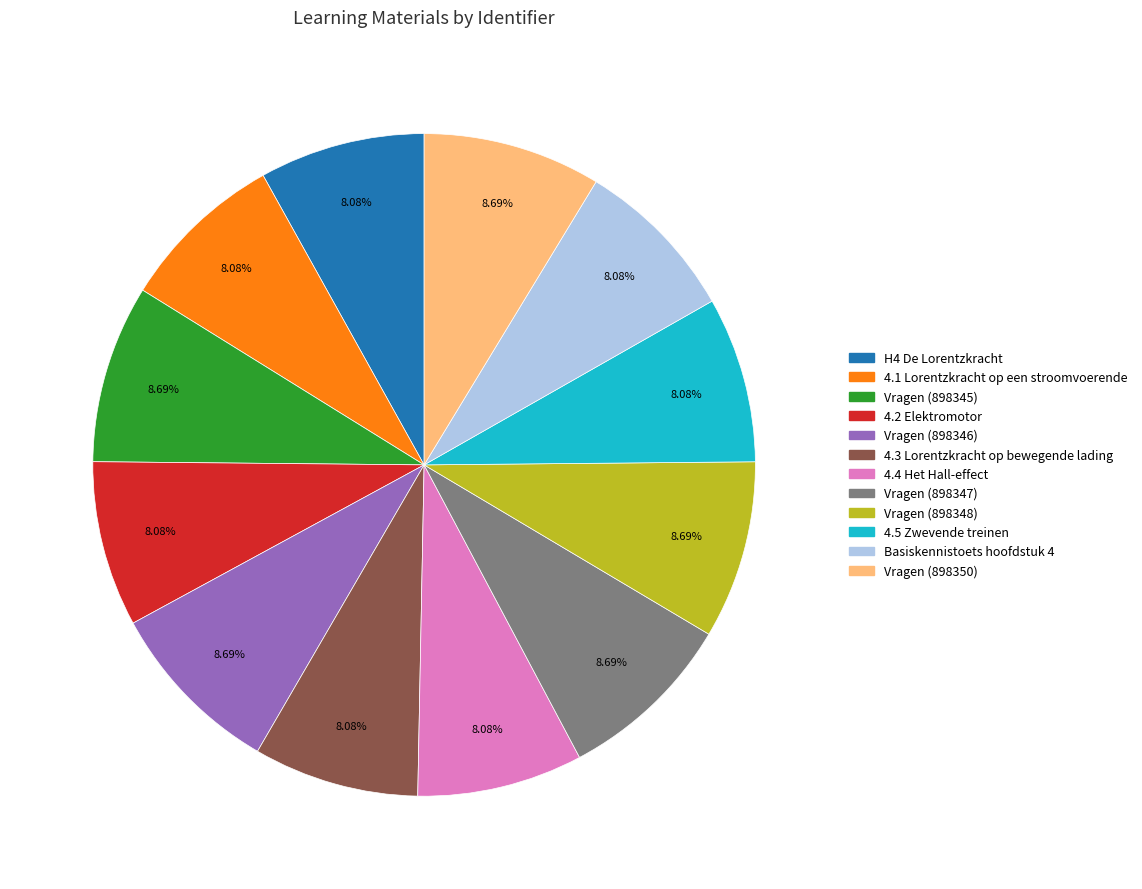

To the nearest percent, what is the difference between the largest and smallest slice percentages?

1%